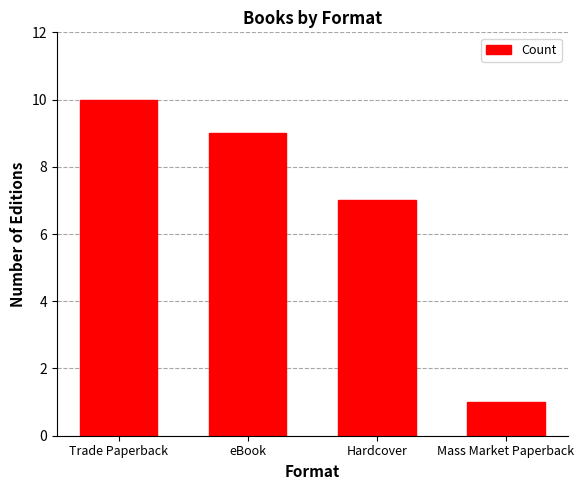

Where does the data first go above 9?

Trade Paperback